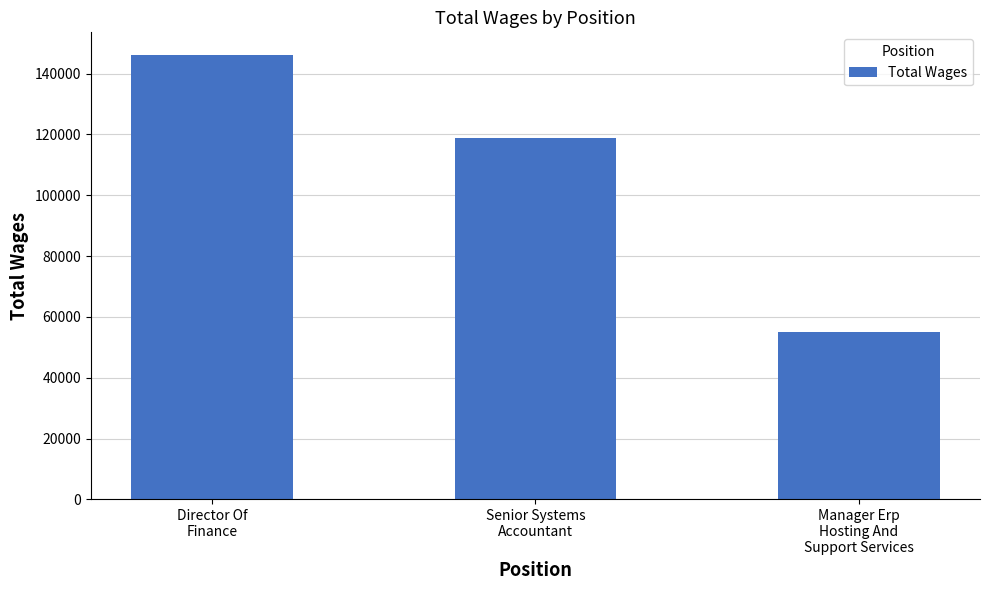

List the labels in order of value, smallest first.

Manager Erp
Hosting And
Support Services, Senior Systems
Accountant, Director Of
Finance